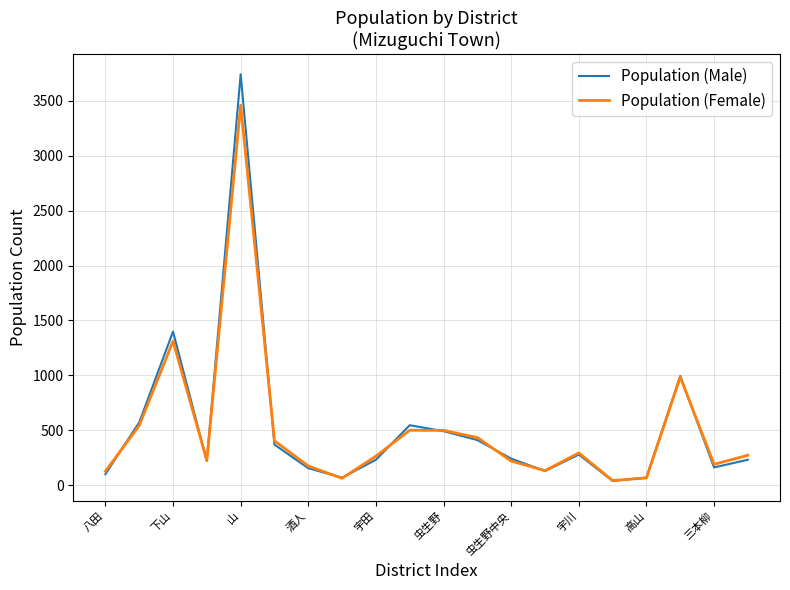

What is the greatest value displayed?

3740